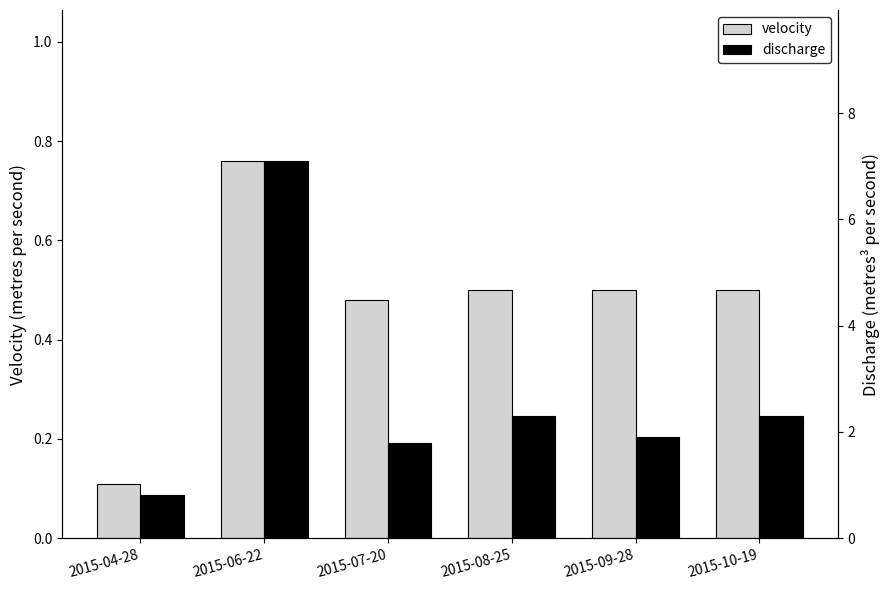

What are all the series names shown in the legend?

velocity, discharge